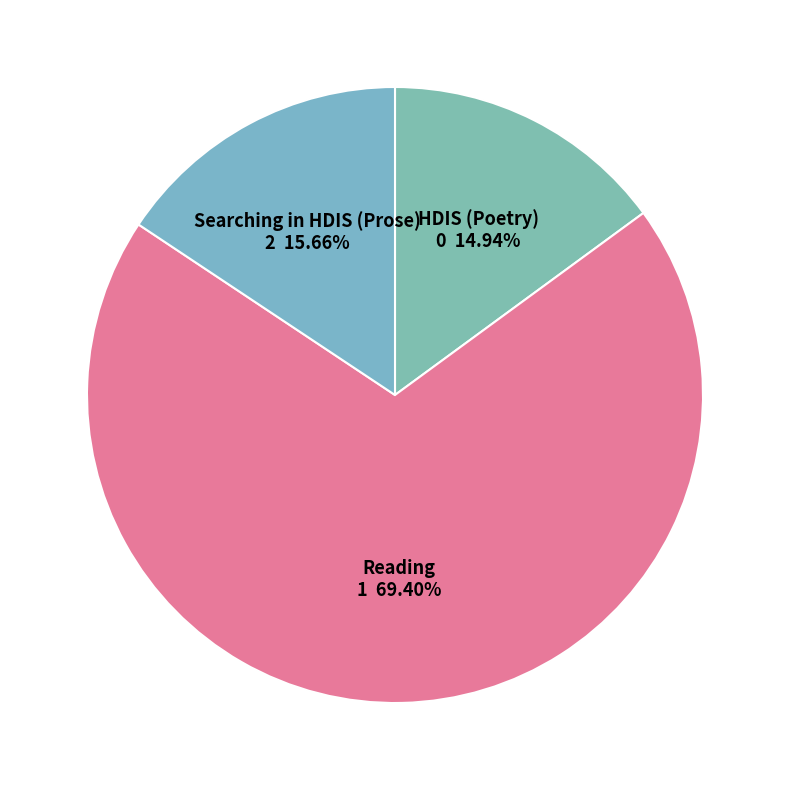

How many slices are in this pie chart?

3